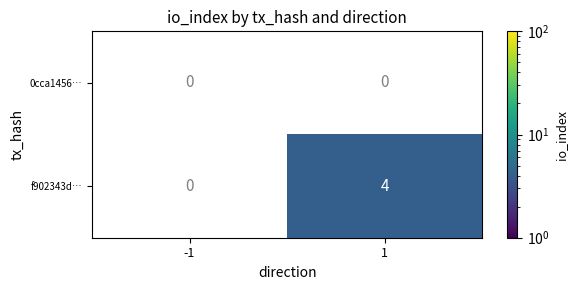

Reading left to right, list all the values displayed in this chart.

0cca1456…: -1=0	1=0
f902343d…: -1=0	1=4